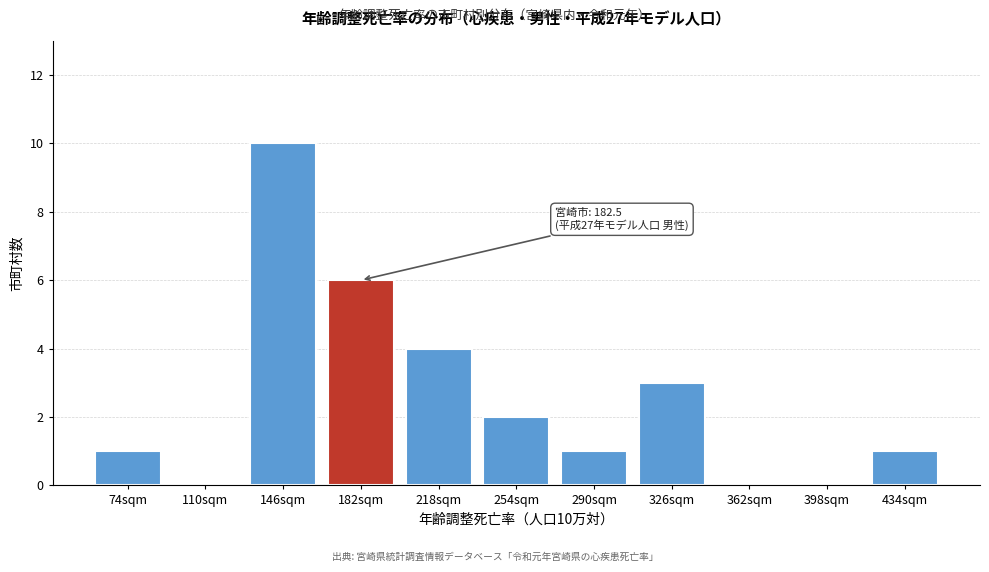

Reading right to left, transcribe all the data shown in this chart.

434sqm=1	398sqm=0	362sqm=0	326sqm=3	290sqm=1	254sqm=2	218sqm=4	182sqm=6	146sqm=10	110sqm=0	74sqm=1